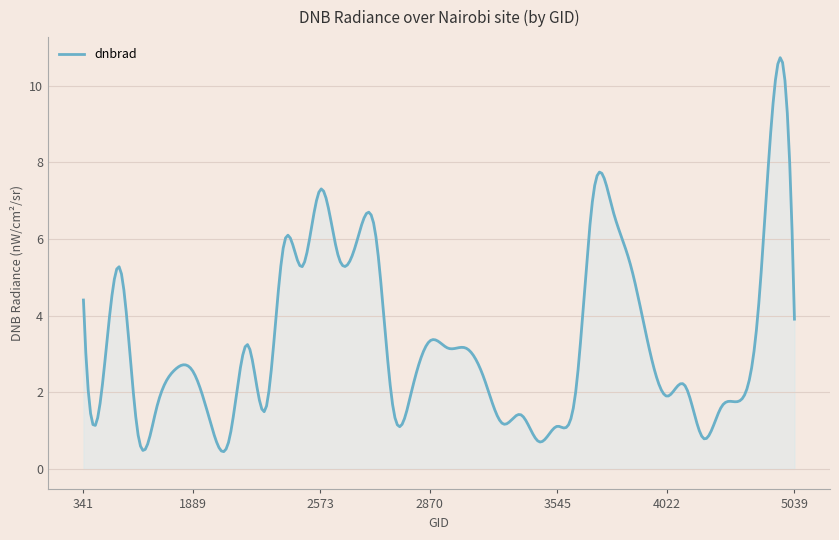

What is the smallest value displayed?

0.4